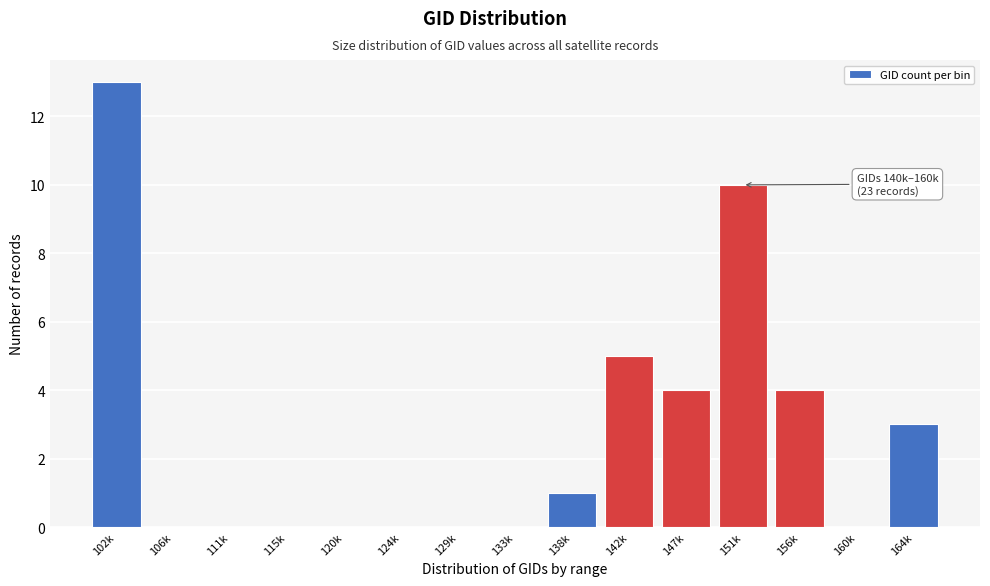

Reading left to right, what are all the values shown in this chart?

102k=13	106k=0	111k=0	115k=0	120k=0	124k=0	129k=0	133k=0	138k=1	142k=5	147k=4	151k=10	156k=4	160k=0	164k=3